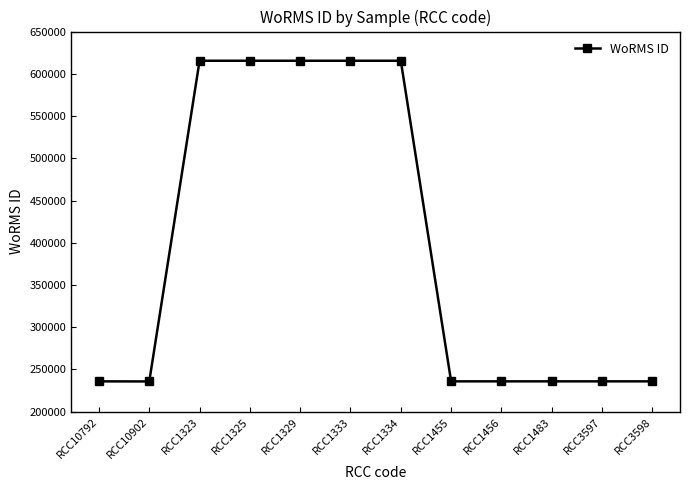

Is it true that the value at RCC3598 is 162638?

False